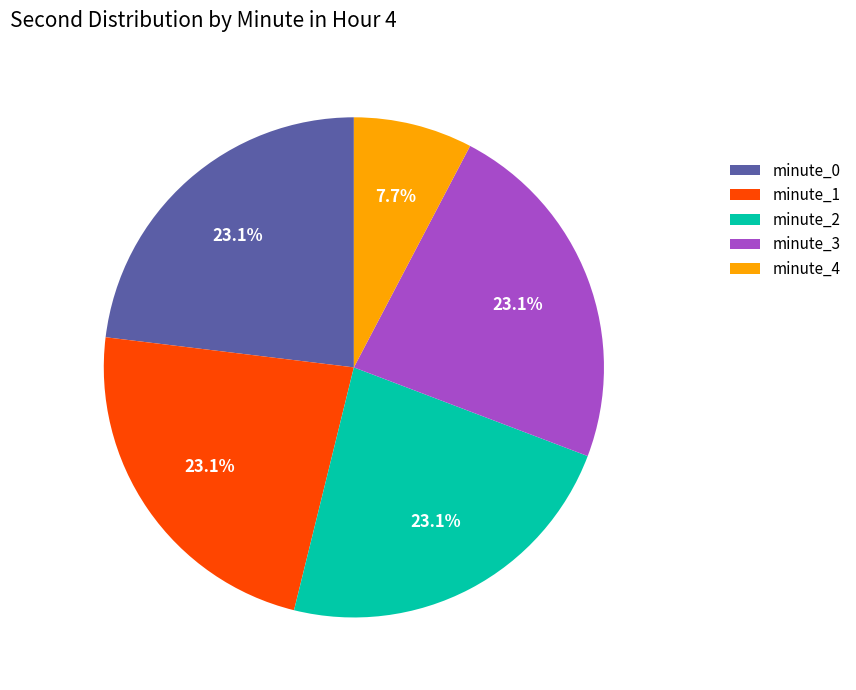

The minute_2 slice represents 16% of the pie. True or false?

False